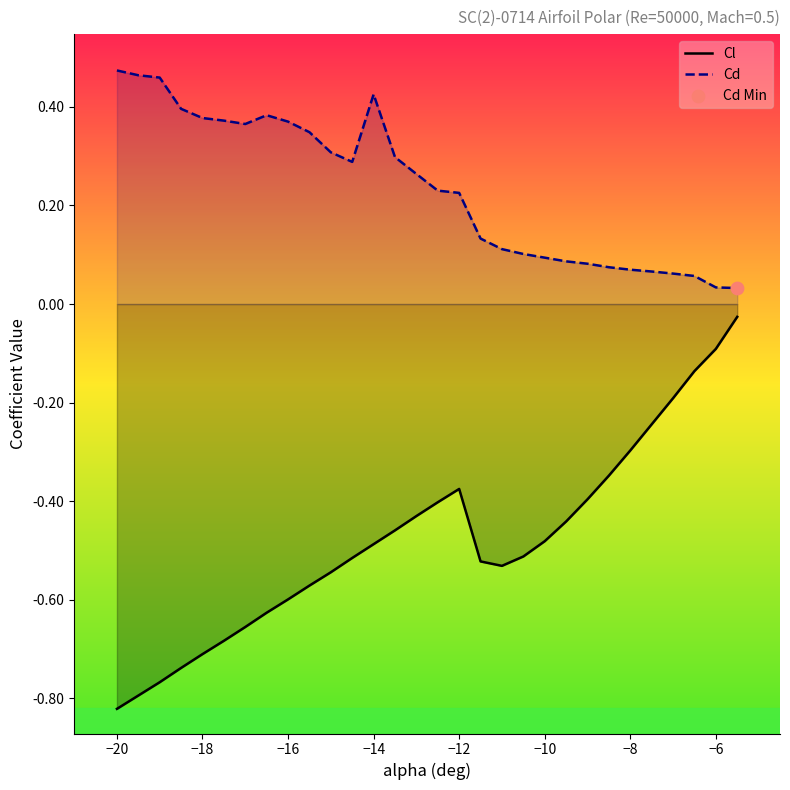

Which series has the largest total across all categories?

Cd